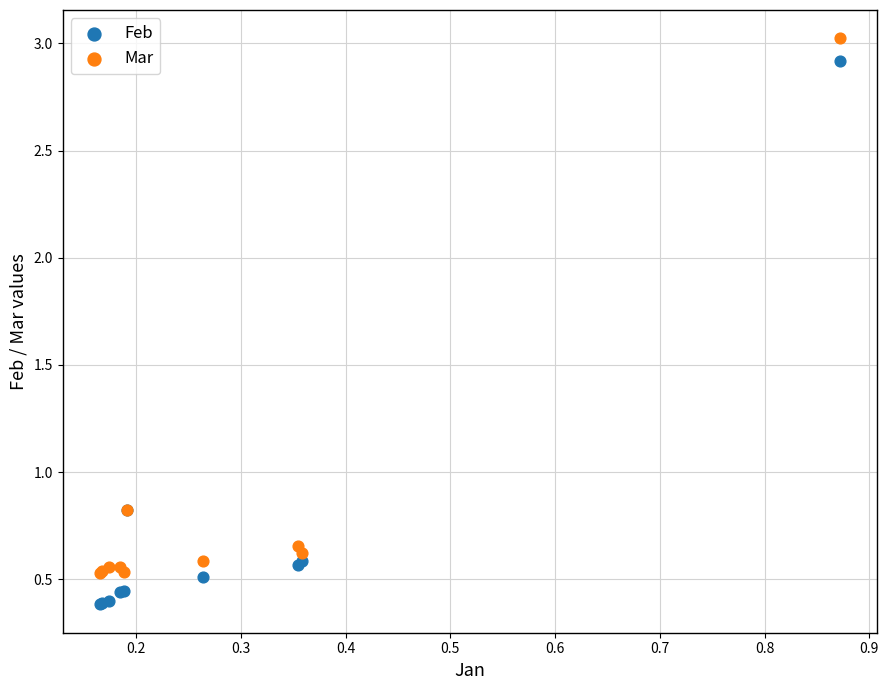

Which series has the widest spread of Y values?

Feb